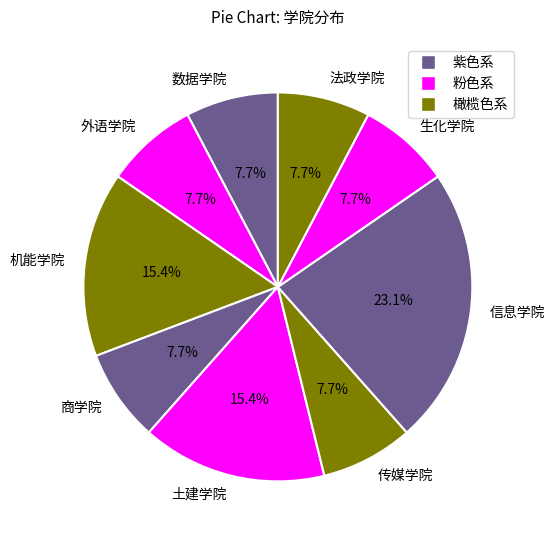

Which category has the biggest portion of the pie?

信息学院